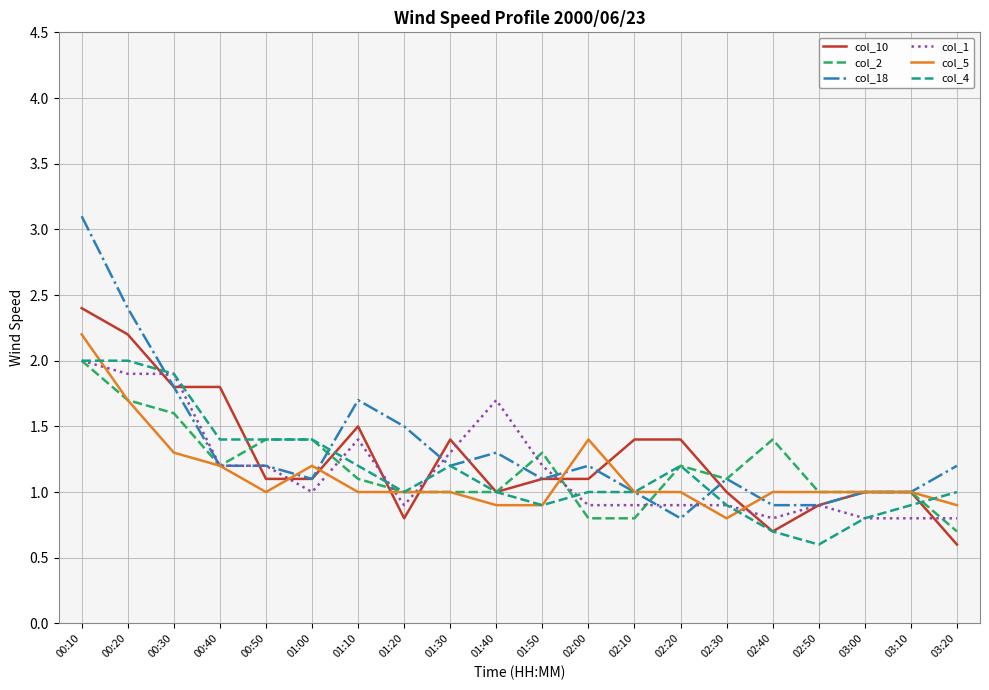

What position from the left is 00:20?

2